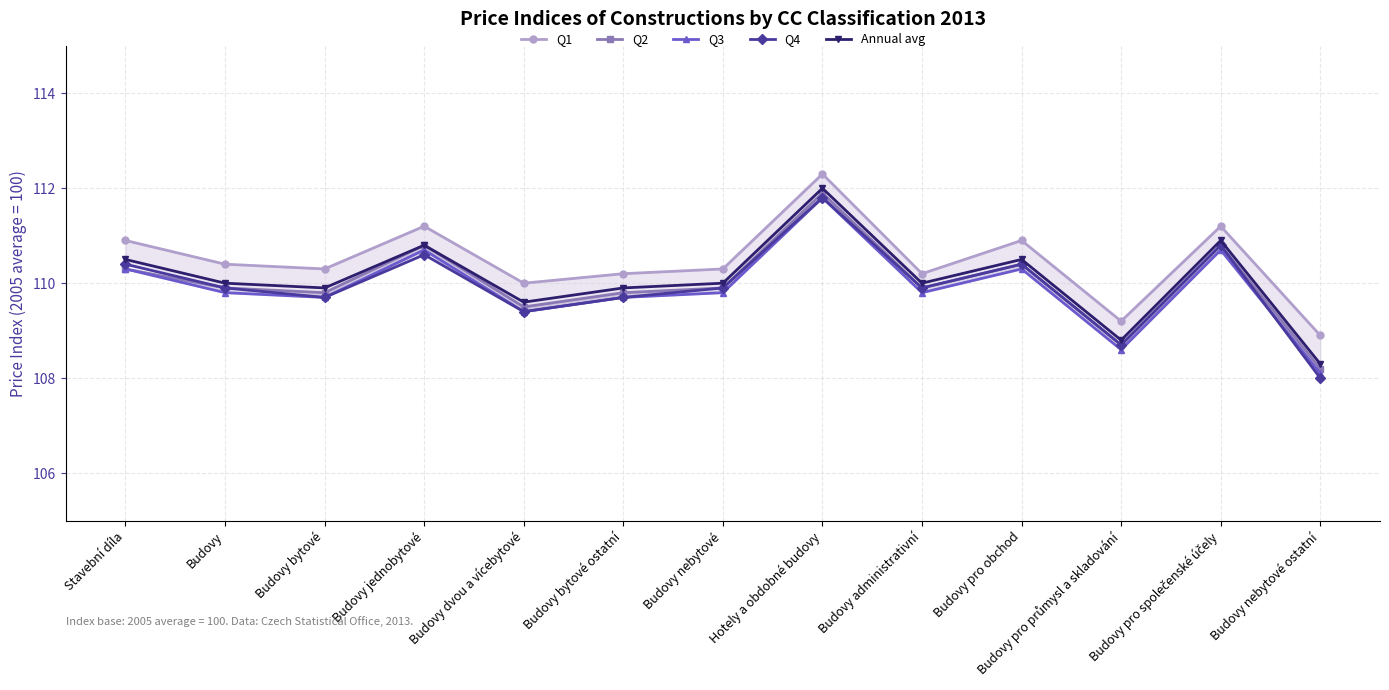

In Annual avg, how many points are lower than both neighbors (excluding endpoints)?

4